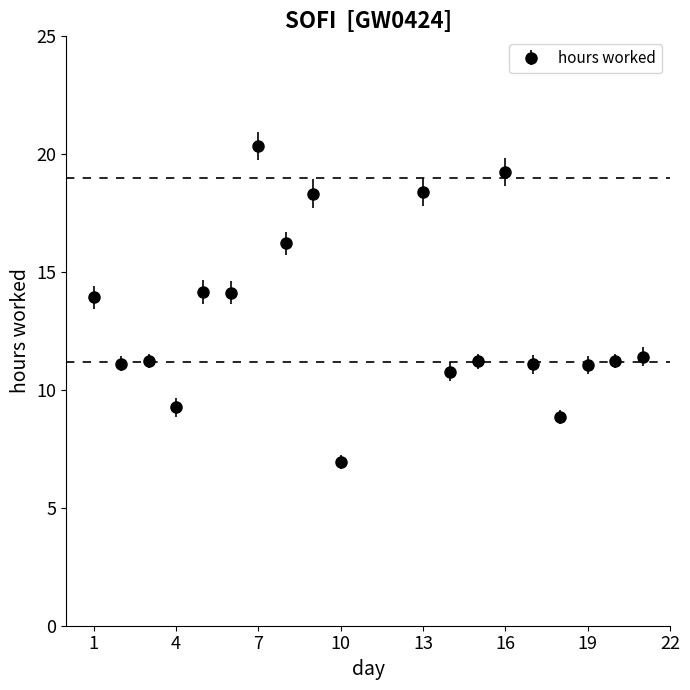

What is the value of the 4th point from the left?

9.3